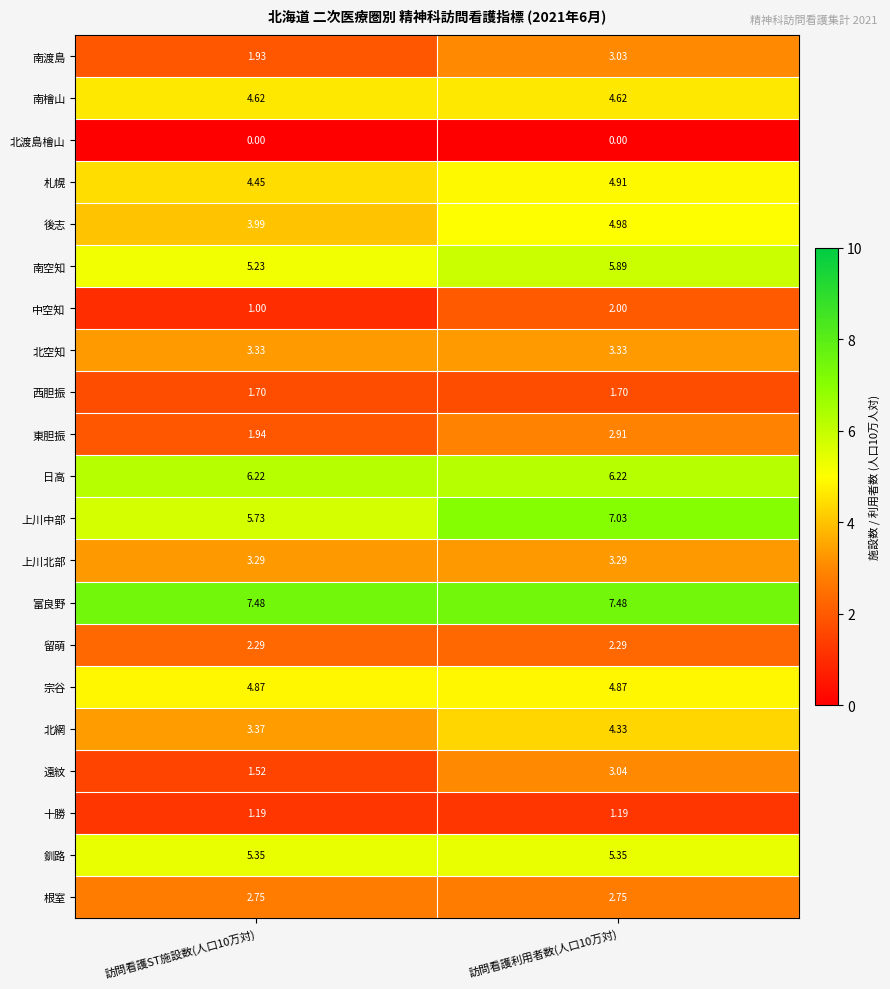

List the series in order of their peak value, lowest first.

北渡島檜山, 十勝, 西胆振, 中空知, 留萌, 根室, 東胆振, 南渡島, 遠紋, 上川北部, 北空知, 北網, 南檜山, 宗谷, 札幌, 後志, 釧路, 南空知, 日高, 上川中部, 富良野